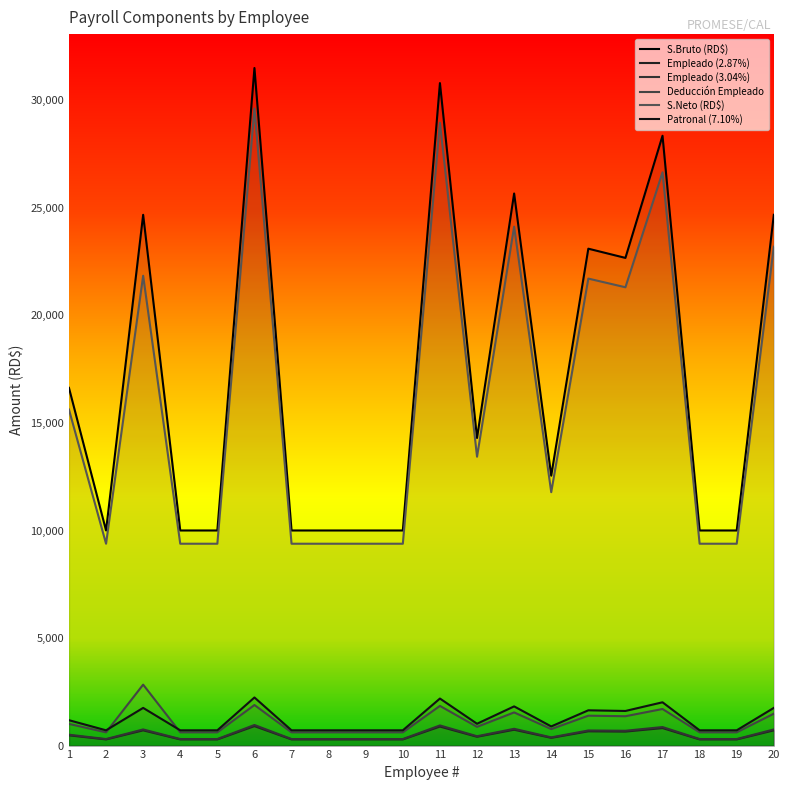

What is the value of the Deducción Empleado point at the 9th from the left?

616.0